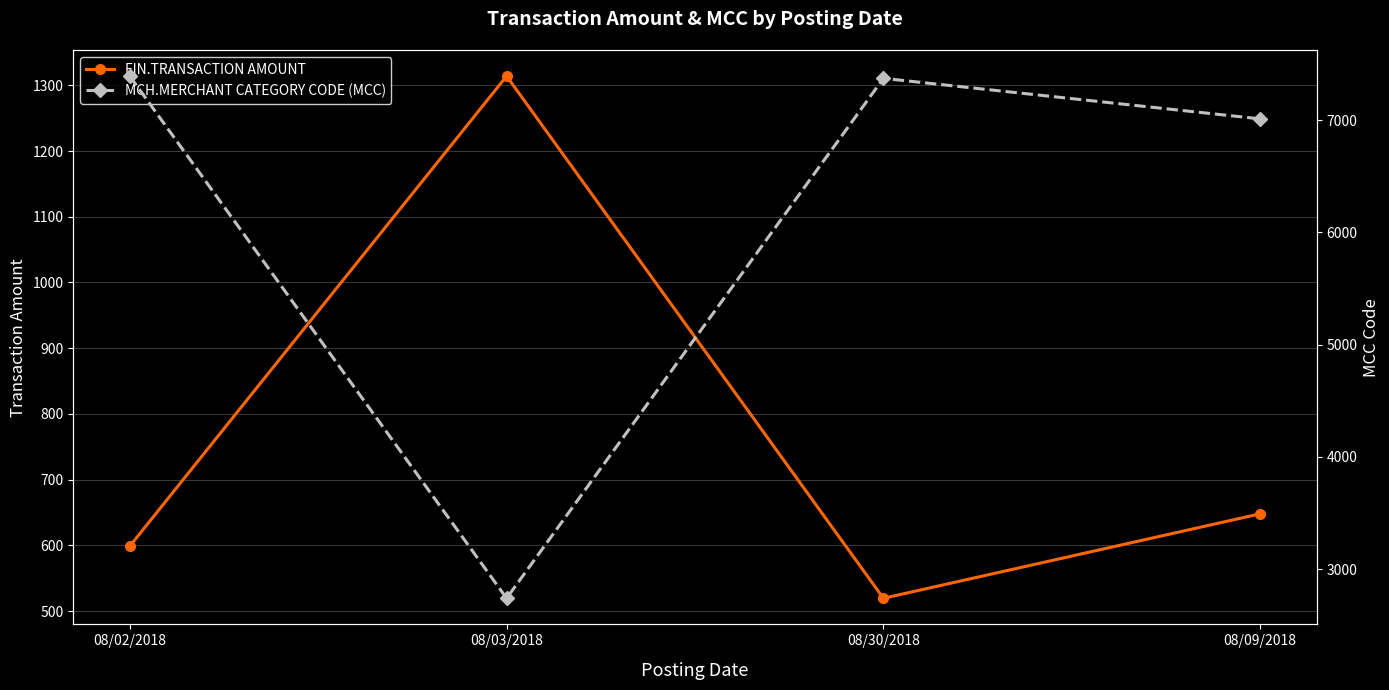

What is the sum of all MCH.MERCHANT CATEGORY CODE (MCC) values?

24516.0